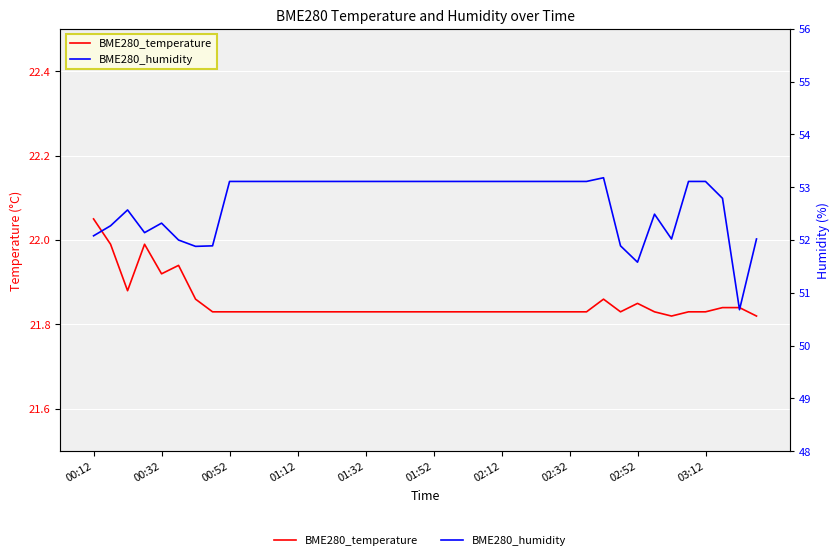

What is the approximate value of BME280_humidity at 31?

51.9